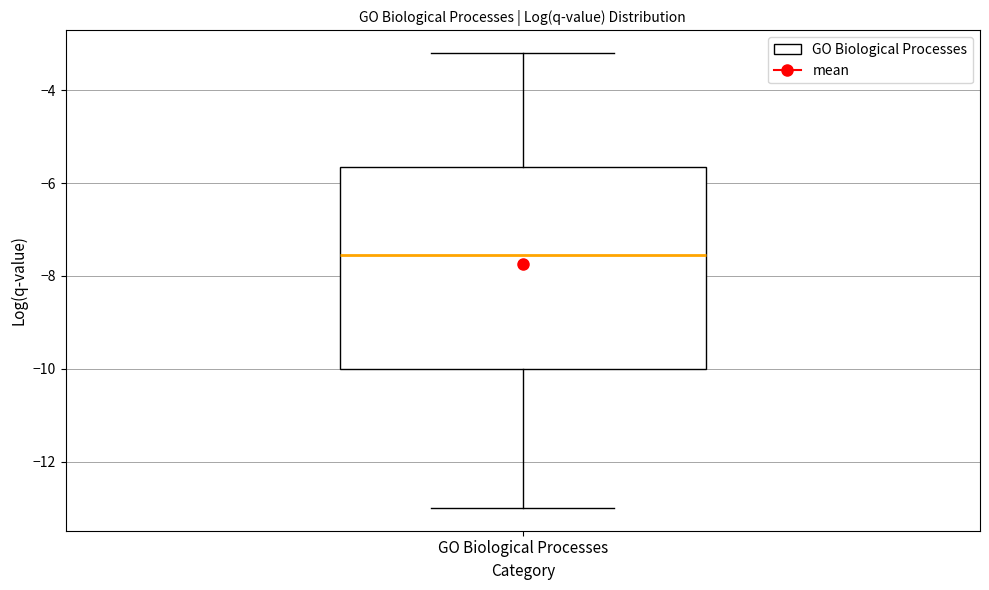

Transcribe this box plot: give where the median line is, the range the box spans, and where the two whiskers end, as read against the y-axis. The values are not printed on the chart, so give them approximately, as read against the axis.

median -7.6, box -10.0 to -5.6, whiskers -13.0 to -3.2